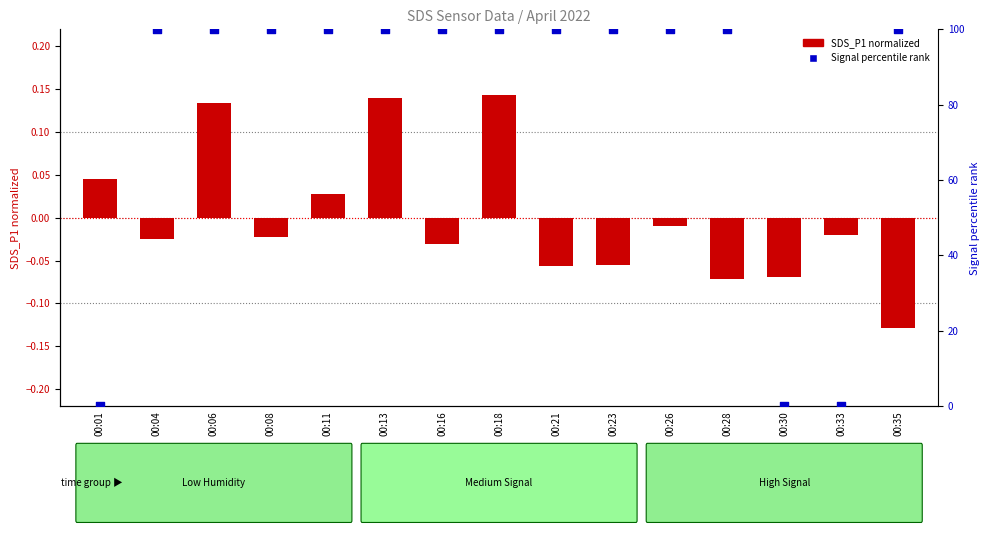

What are all the series names shown in the legend?

SDS_P1 (normalized), Signal percentile rank